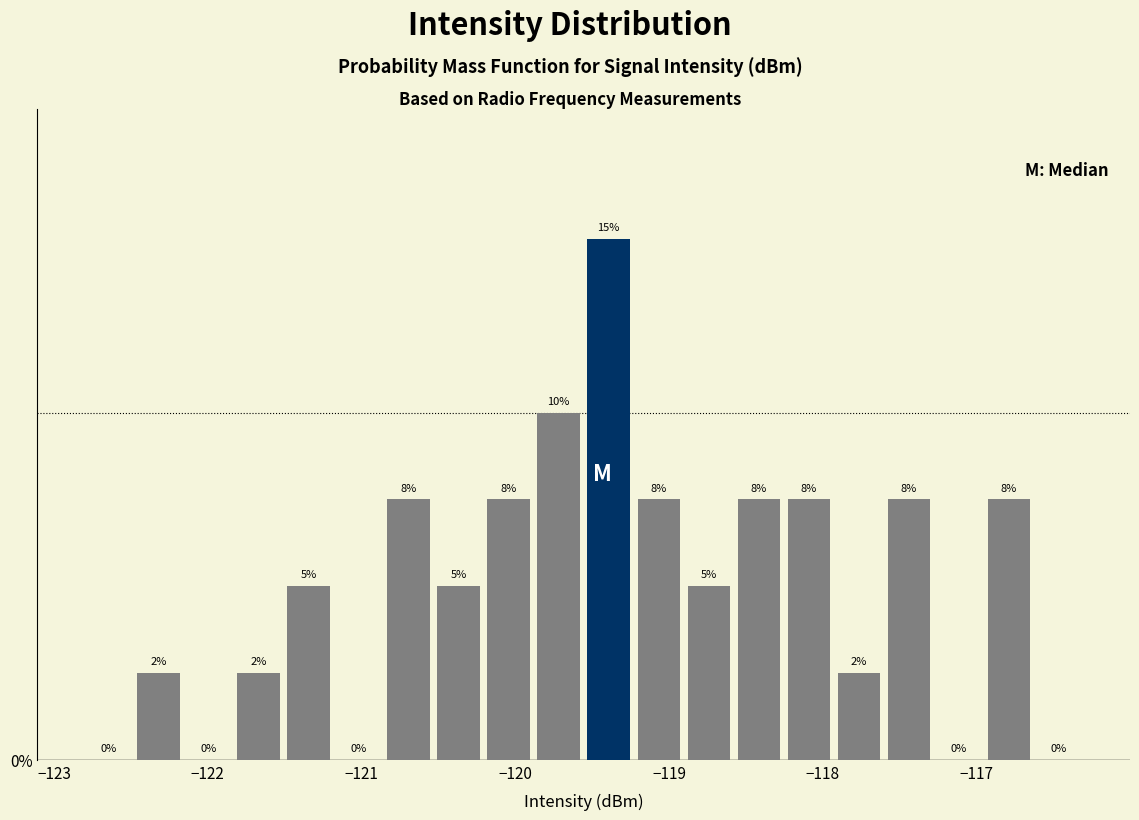

Around what value on the x-axis is the tallest bar? Give the approximate position of its centre, as read against the axis.

-119.4